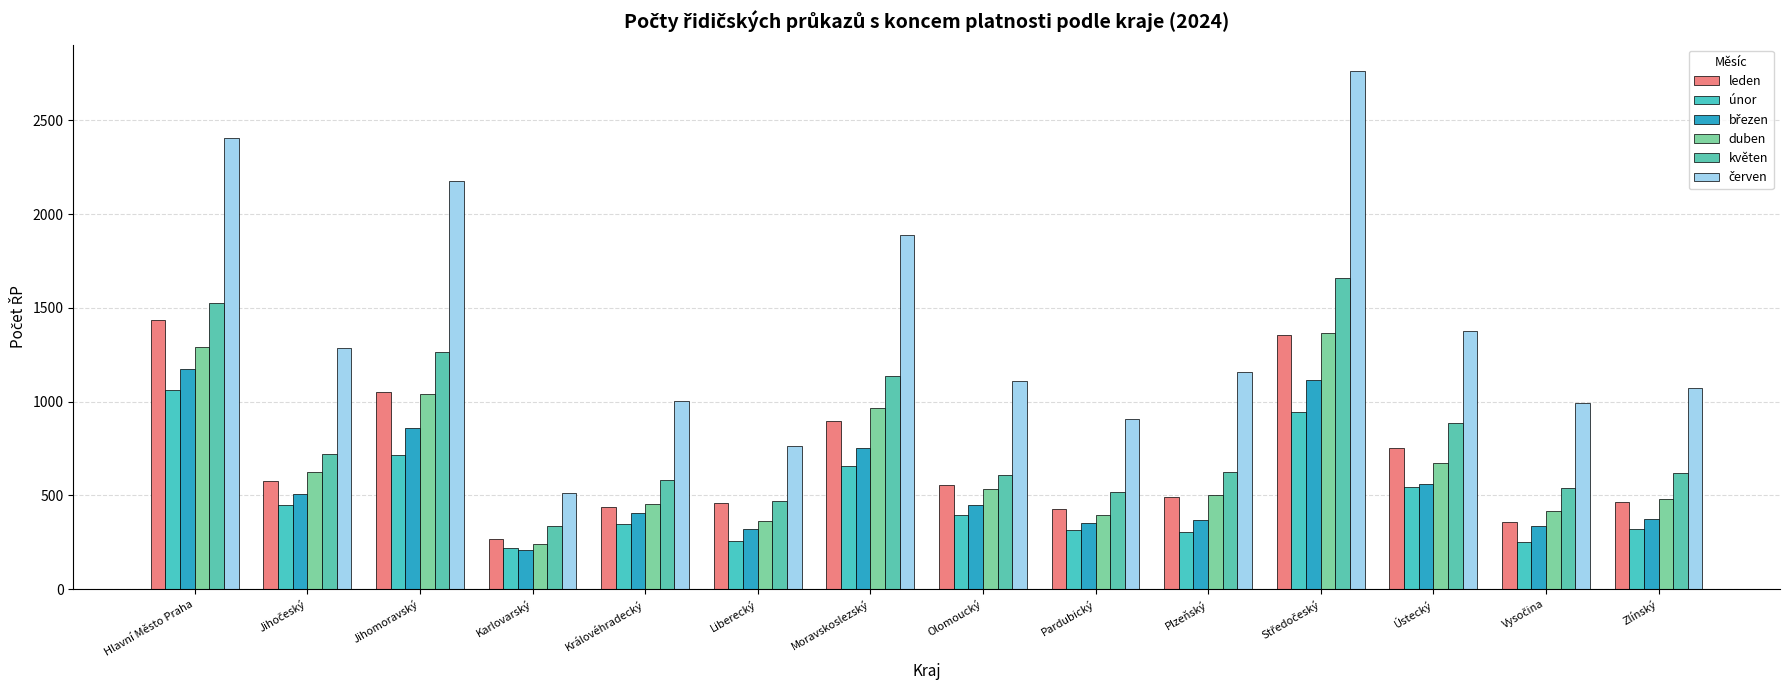

What is the average value of the duben series?

668